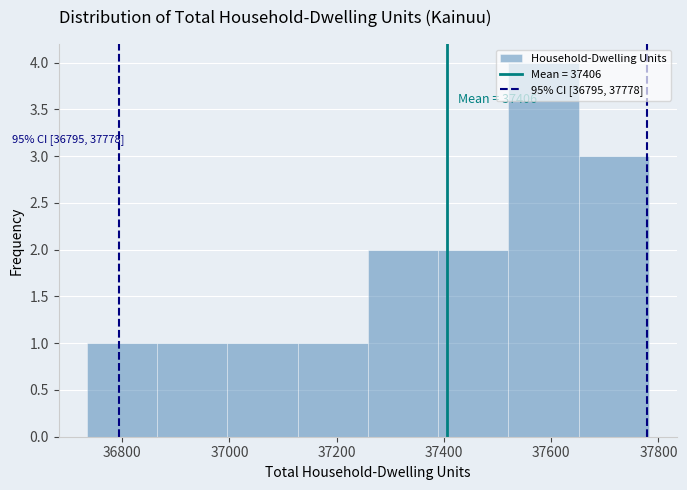

Over which range of the x-axis is the bar tallest?

37520 to 37660